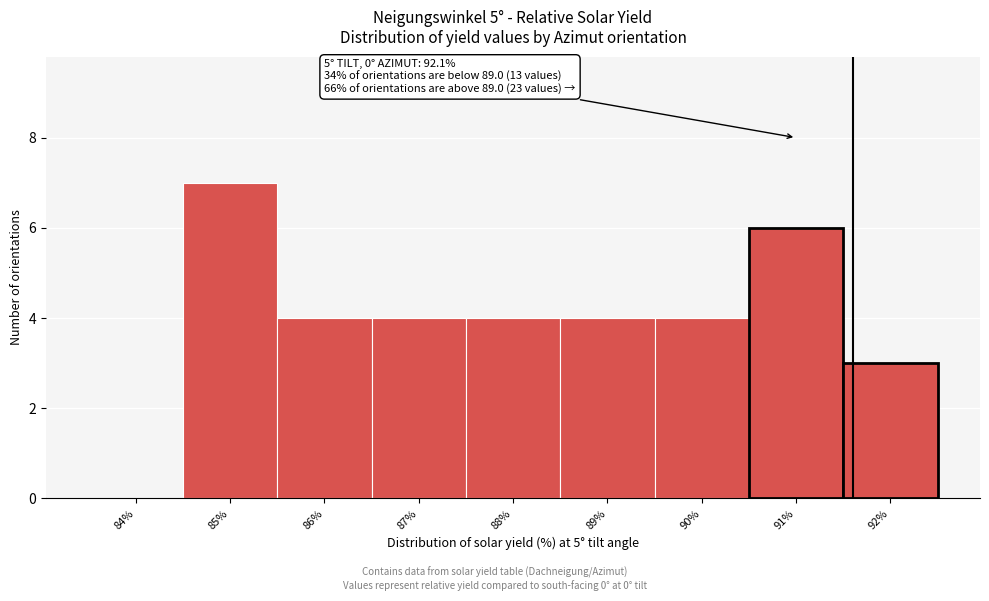

Reading left to right, what are all the values shown in this chart?

84%=0	85%=7	86%=4	87%=4	88%=4	89%=4	90%=4	91%=6	92%=3